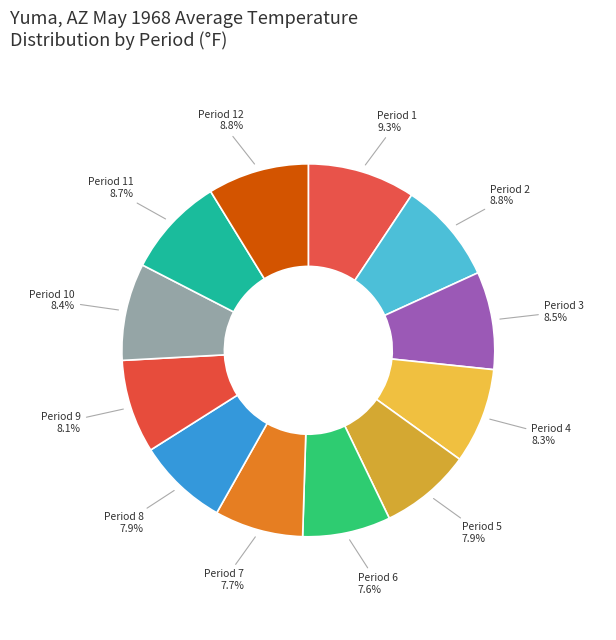

What is the ratio of the value at Period 5 to the value at Period 2?

0.9